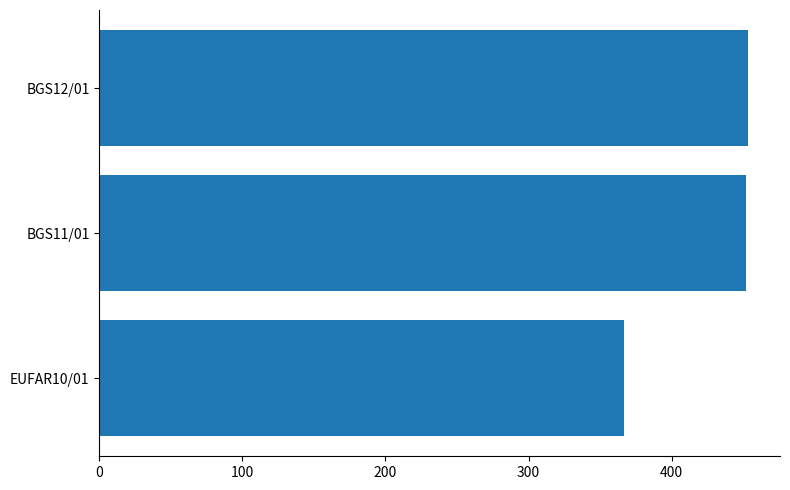

Where is the data nearest to the value 410?

BGS11/01